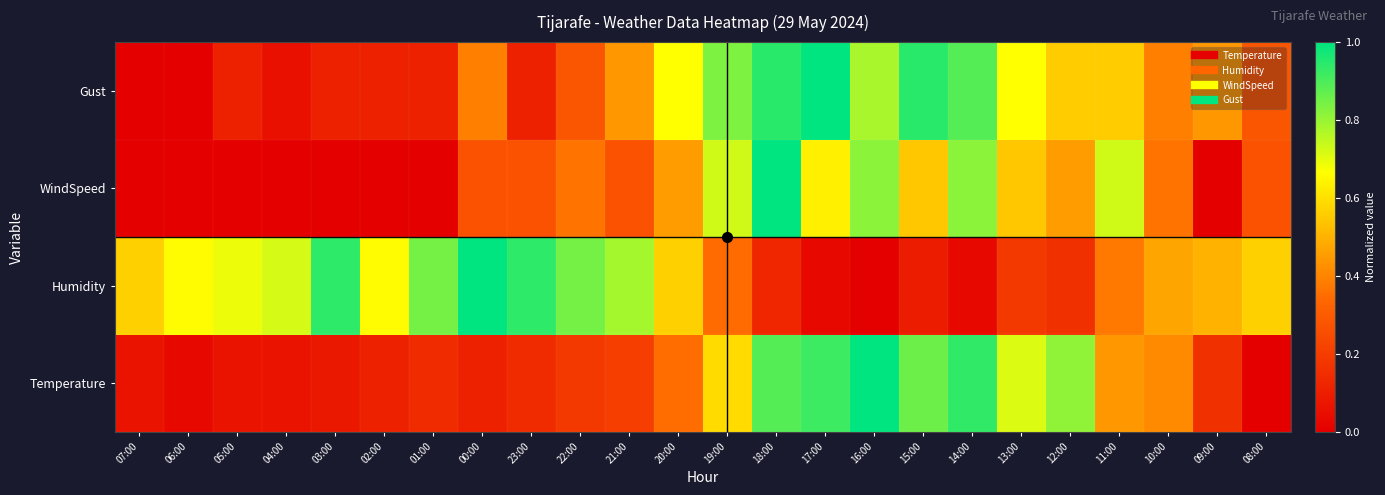

Count the number of data series in this chart.

4